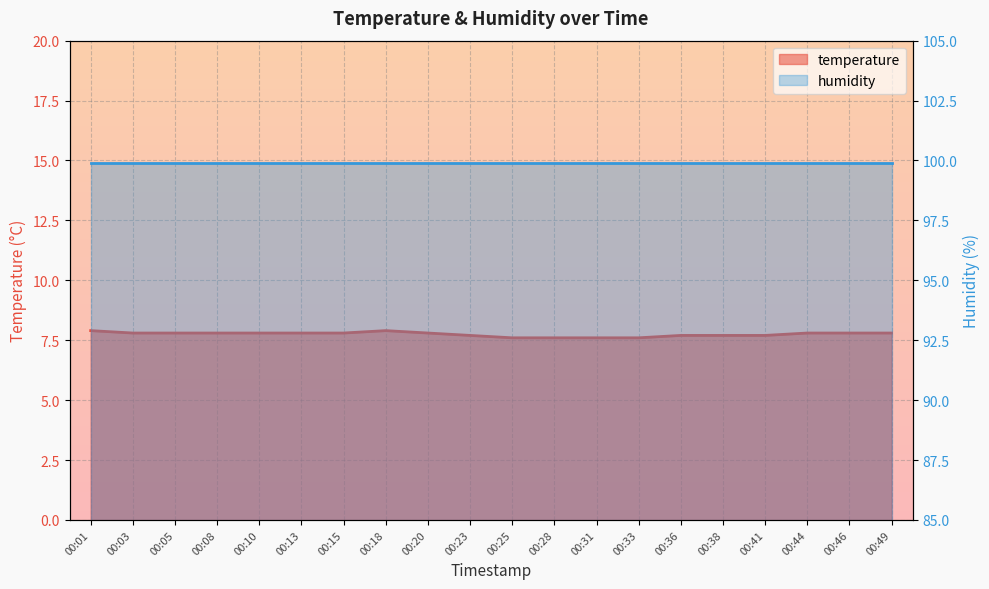

Reading left to right, list all the values displayed in this chart.

7.9	7.8	7.8	7.8	7.8	7.8	7.8	7.9	7.8	7.7	7.6	7.6	7.6	7.6	7.7	7.7	7.7	7.8	7.8	7.8